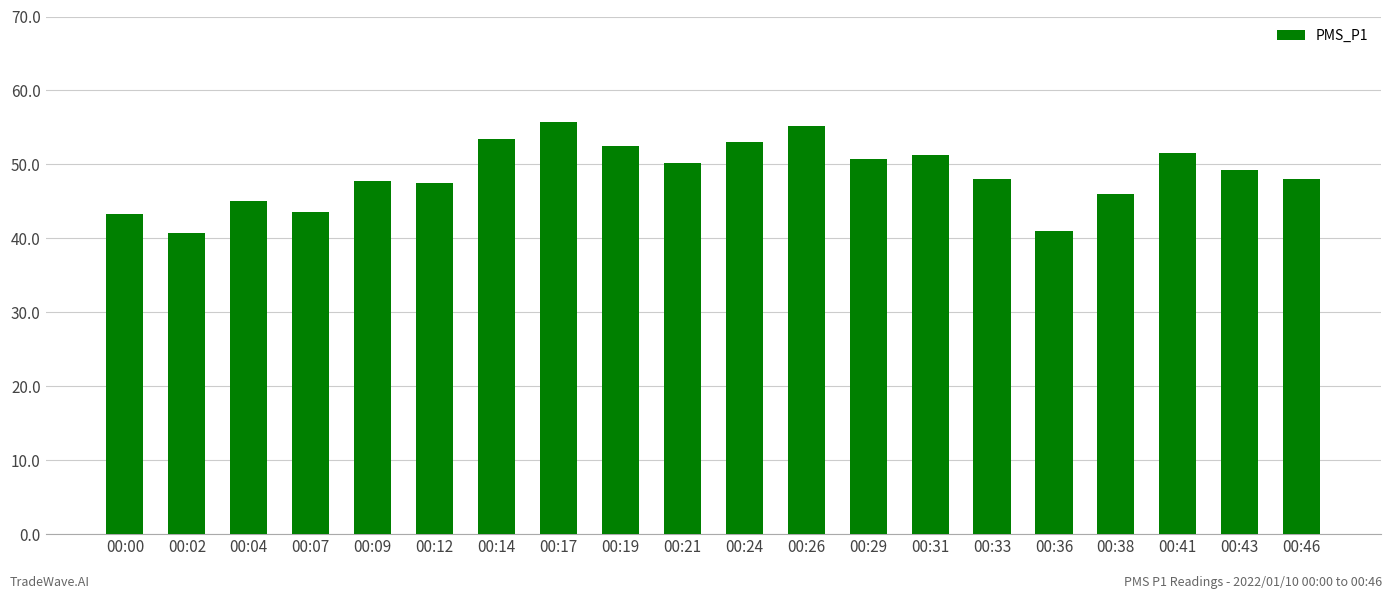

What is the sum of all values?

973.8